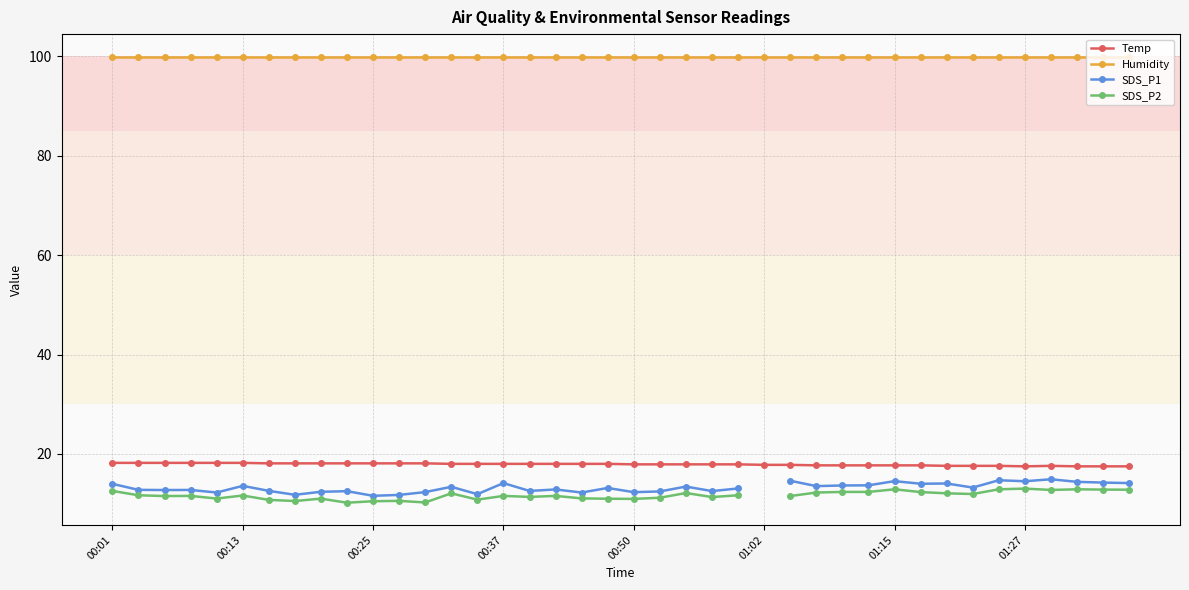

Rank the series by their maximum value, from lowest to highest.

SDS_P2, SDS_P1, Temp, Humidity